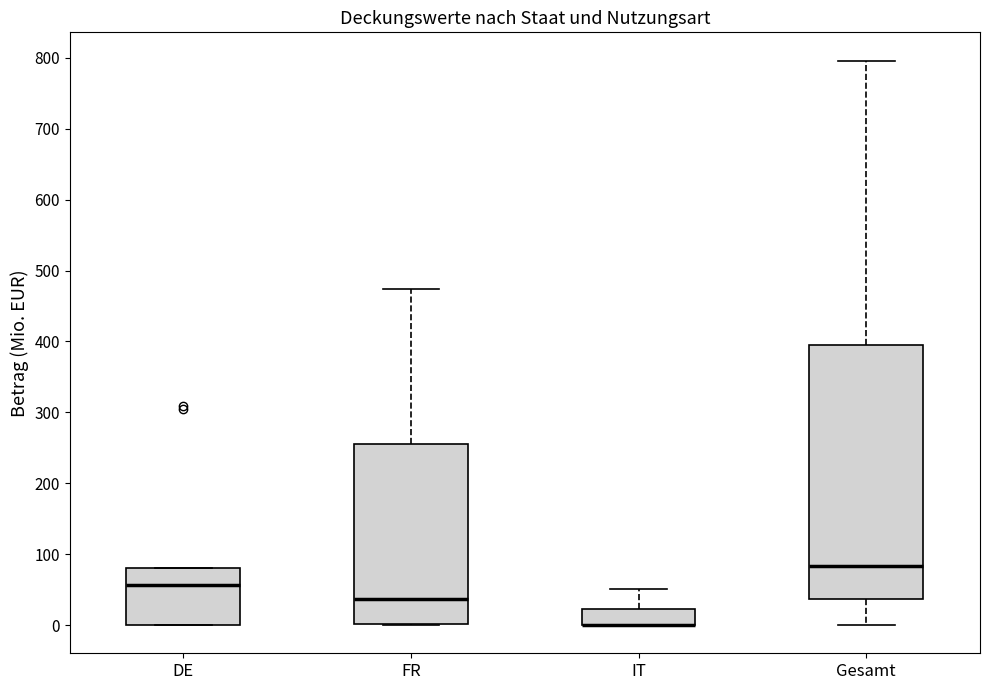

Where does the median line of the box for DE sit on the y-axis? The values are not printed on the chart, so give them approximately, as read against the axis.

60